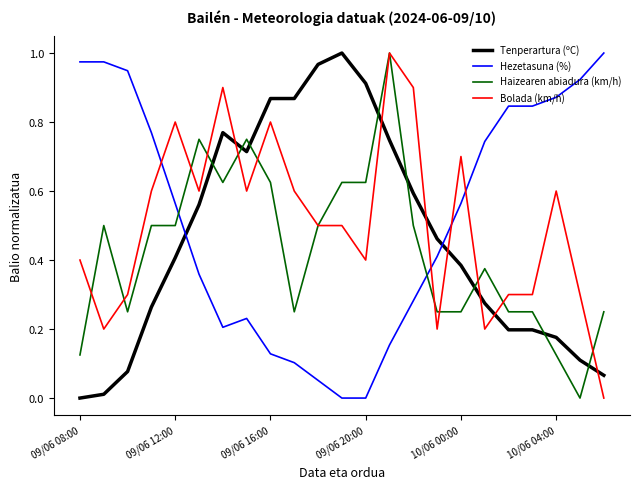

How many values in Bolada (km/h) are above zero?

22